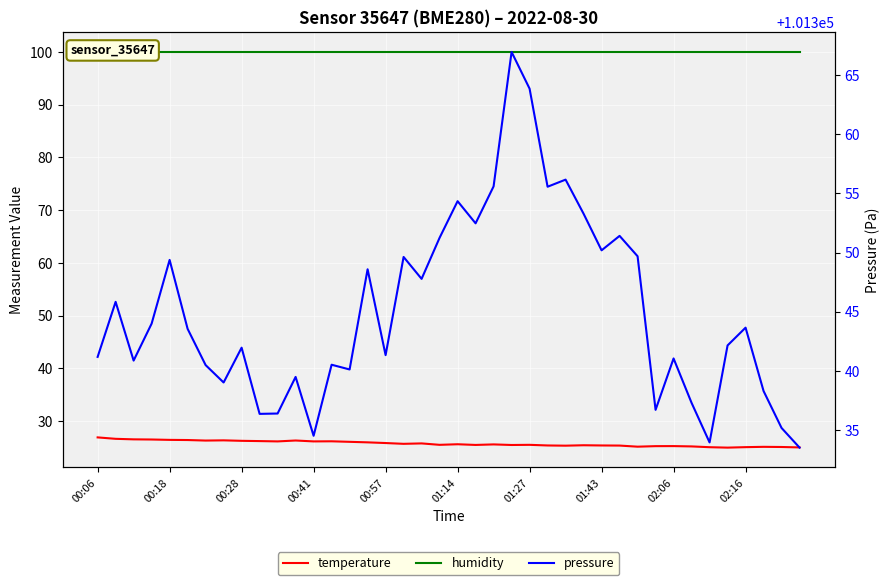

What is the minimum value for humidity?

100.0